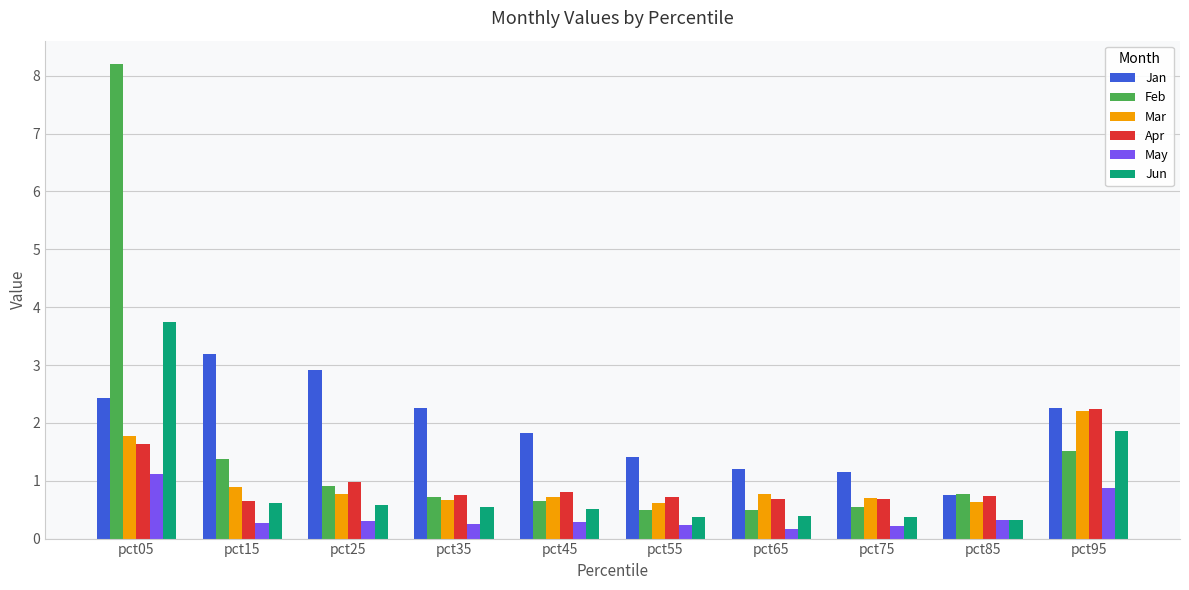

The value of May at pct55 is 0.2. True or false?

True